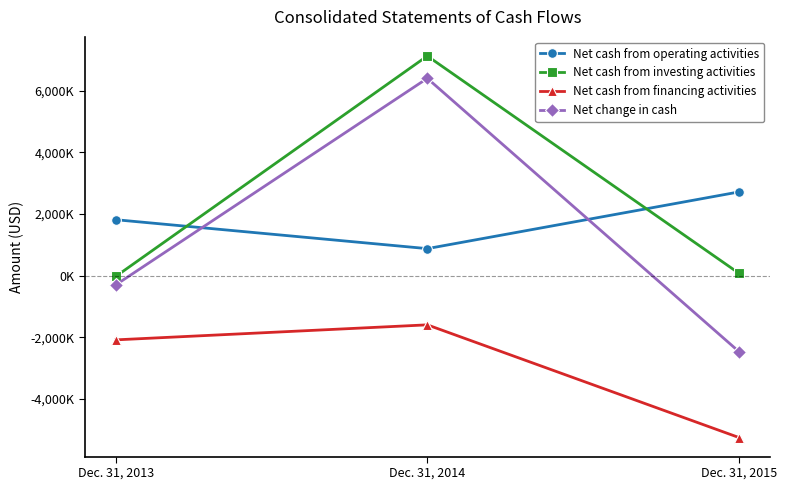

What is the average value of the Net cash from operating activities series?

1798333